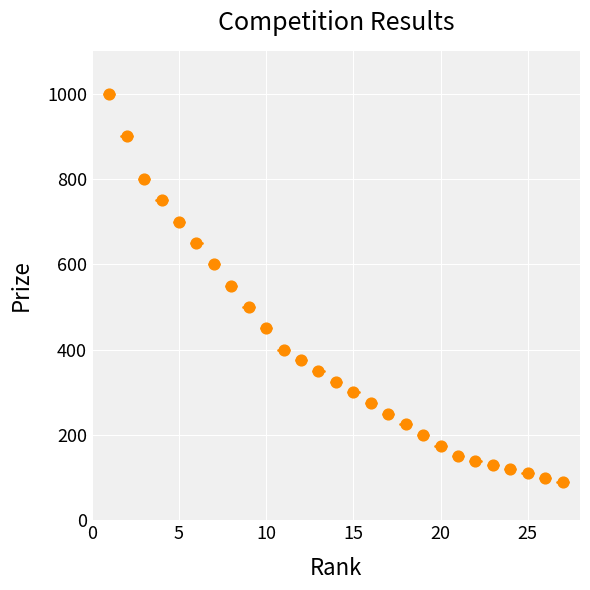

What is the range of X values (max minus min)?

26